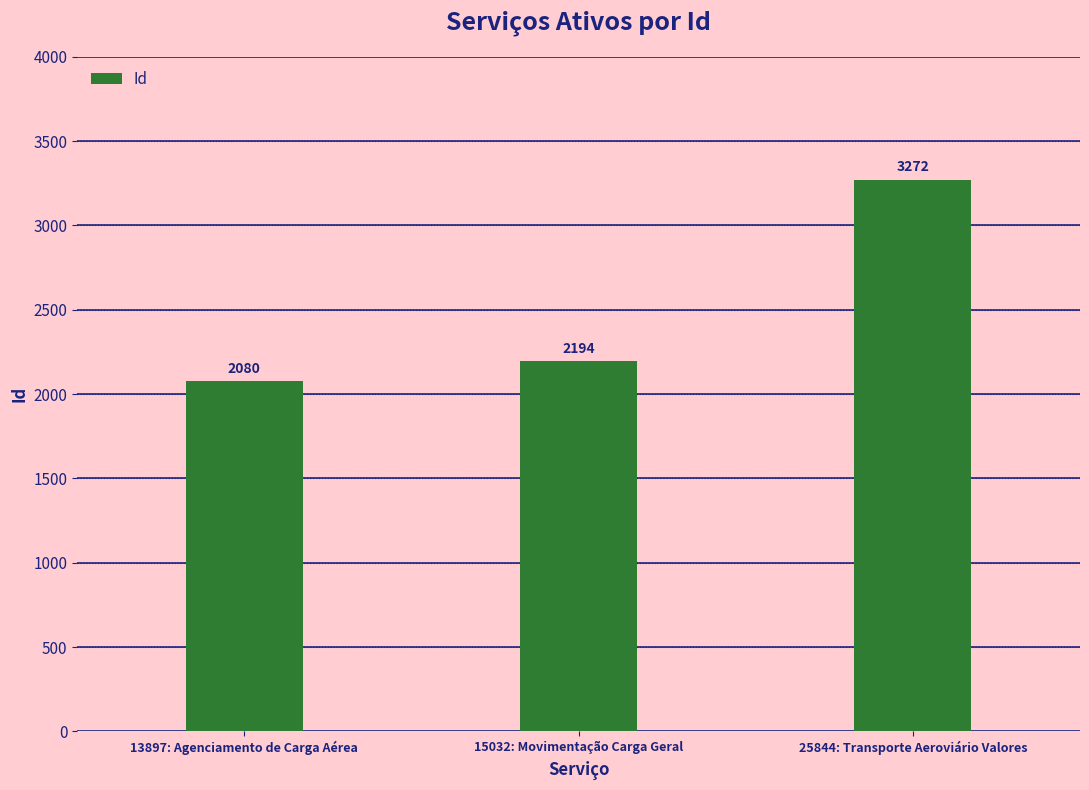

What is the sum of the values at 15032: Movimentação Carga Geral and 25844: Transporte Aeroviário Valores?

5466